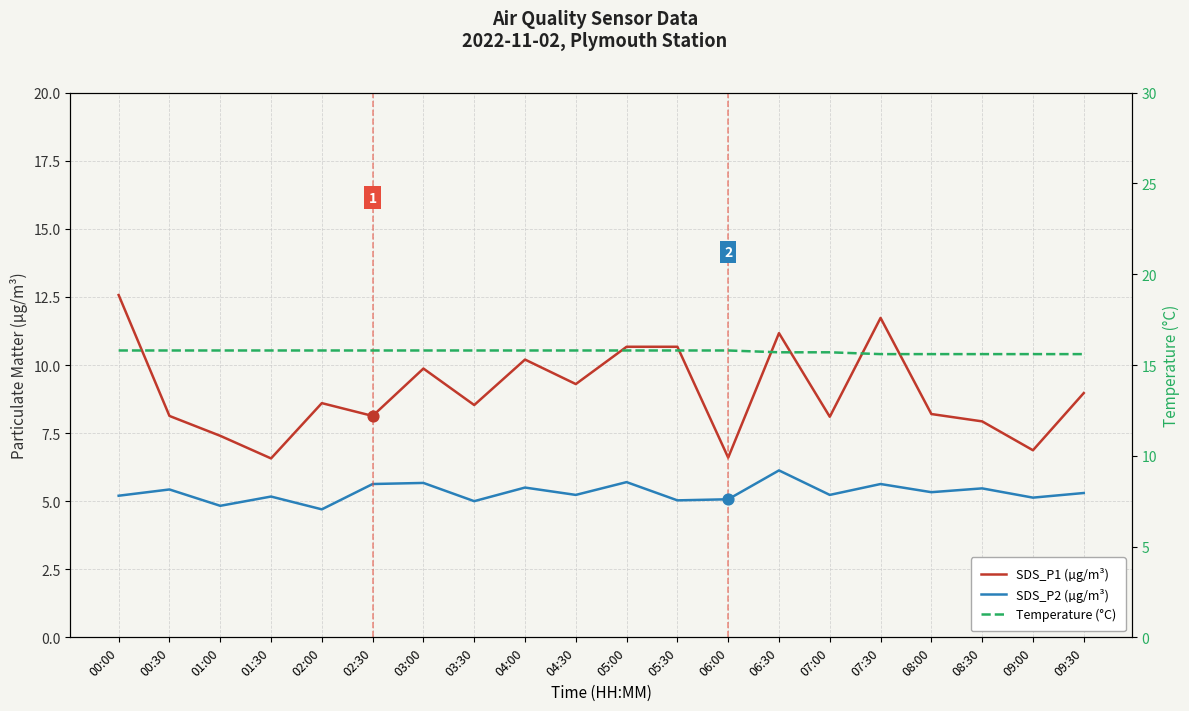

Which series has the largest total across all categories?

Temperature (°C)